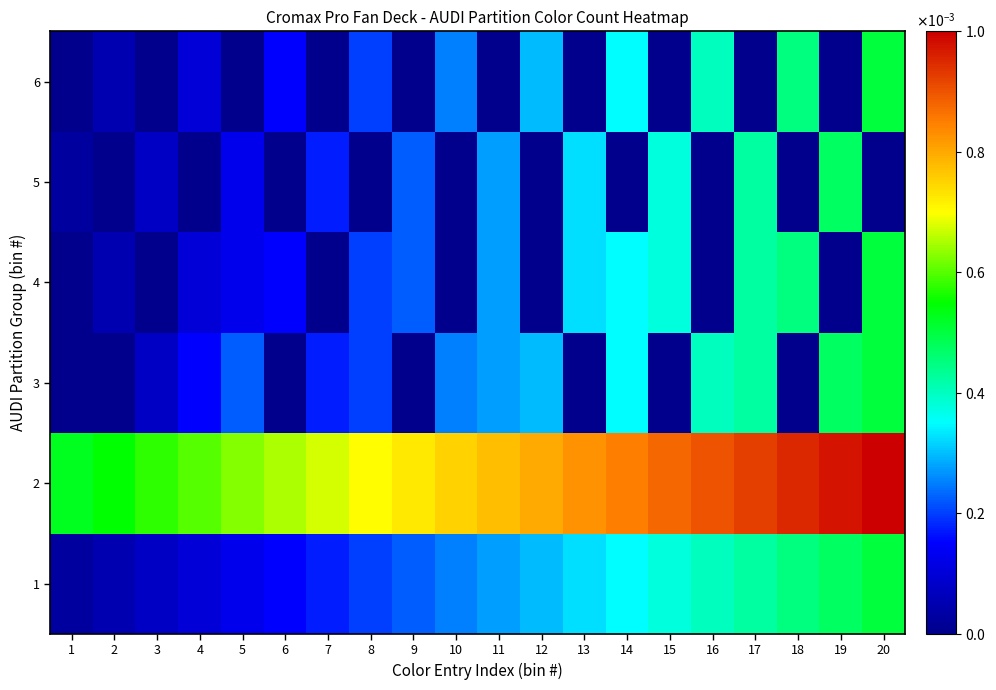

Reading left to right, what are all the values shown in this chart?

1: 1=0.0	2=0.0	3=0.0	4=0.0	5=0.0	6=0.0	7=0.0	8=0.0	9=0.0	10=0.0	11=0.0	12=0.0	13=0.0	14=0.0	15=0.0	16=0.0	17=0.0	18=0.0	19=0.0	20=0.0
2: 1=0.0	2=0.0	3=0.0	4=0.0	5=0.0	6=0.0	7=0.0	8=0.0	9=0.0	10=0.0	11=0.0	12=0.0	13=0.0	14=0.0	15=0.0	16=0.0	17=0.0	18=0.0	19=0.0	20=0.0
3: 1=0.0	2=0.0	3=0.0	4=0.0	5=0.0	6=0.0	7=0.0	8=0.0	9=0.0	10=0.0	11=0.0	12=0.0	13=0.0	14=0.0	15=0.0	16=0.0	17=0.0	18=0.0	19=0.0	20=0.0
4: 1=0.0	2=0.0	3=0.0	4=0.0	5=0.0	6=0.0	7=0.0	8=0.0	9=0.0	10=0.0	11=0.0	12=0.0	13=0.0	14=0.0	15=0.0	16=0.0	17=0.0	18=0.0	19=0.0	20=0.0
5: 1=0.0	2=0.0	3=0.0	4=0.0	5=0.0	6=0.0	7=0.0	8=0.0	9=0.0	10=0.0	11=0.0	12=0.0	13=0.0	14=0.0	15=0.0	16=0.0	17=0.0	18=0.0	19=0.0	20=0.0
6: 1=0.0	2=0.0	3=0.0	4=0.0	5=0.0	6=0.0	7=0.0	8=0.0	9=0.0	10=0.0	11=0.0	12=0.0	13=0.0	14=0.0	15=0.0	16=0.0	17=0.0	18=0.0	19=0.0	20=0.0